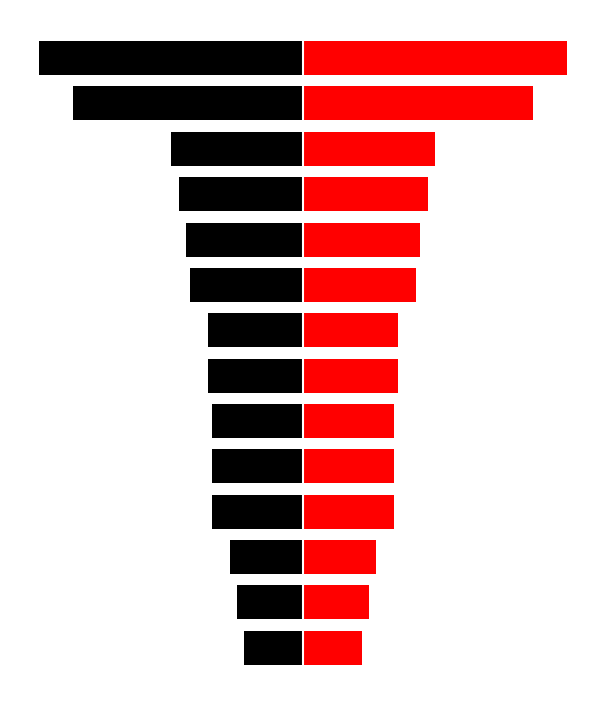

Is the value of Right (Red) at 11 greater than the value of Left (Black) at 4?

Yes